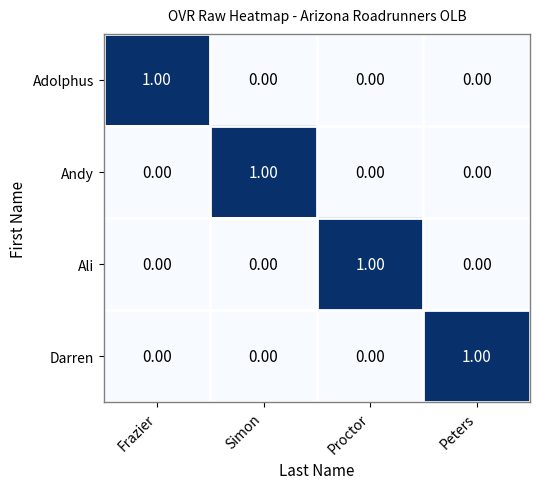

Count the number of data series in this chart.

4